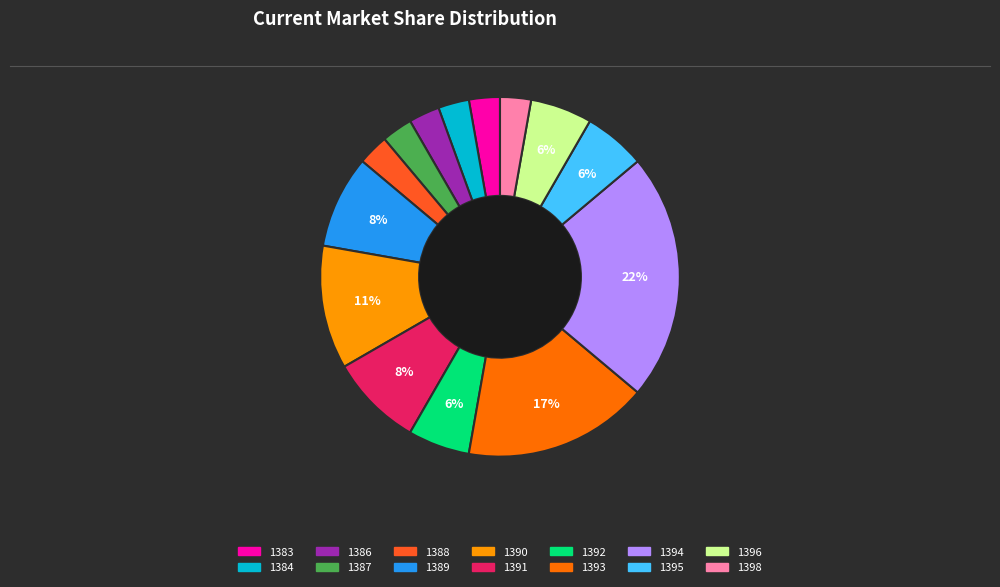

What is the ratio of the value at 1398 to the value at 1396?

0.5